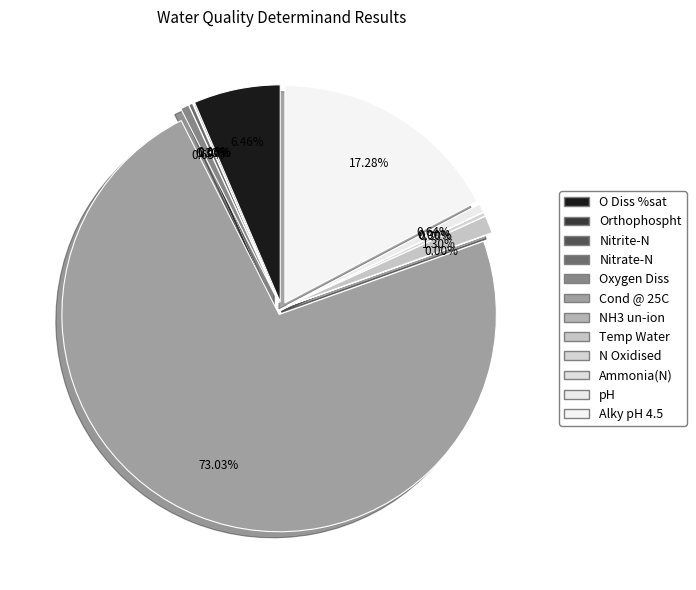

To the nearest percent, what is the combined percentage of pH and Oxygen Diss?

1%